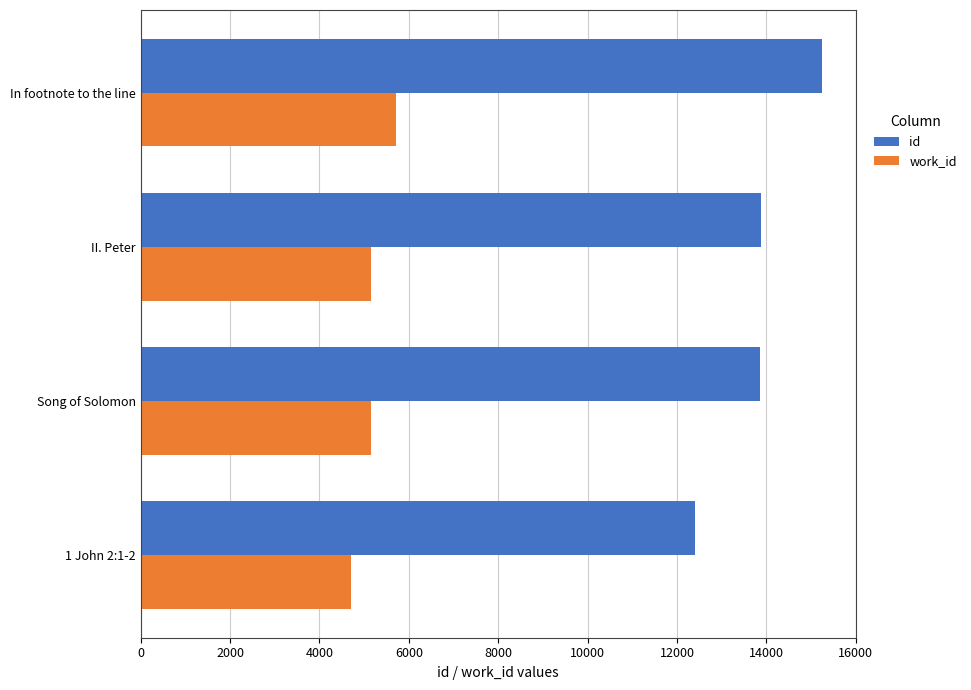

What are all the series names shown in the legend?

id, work_id